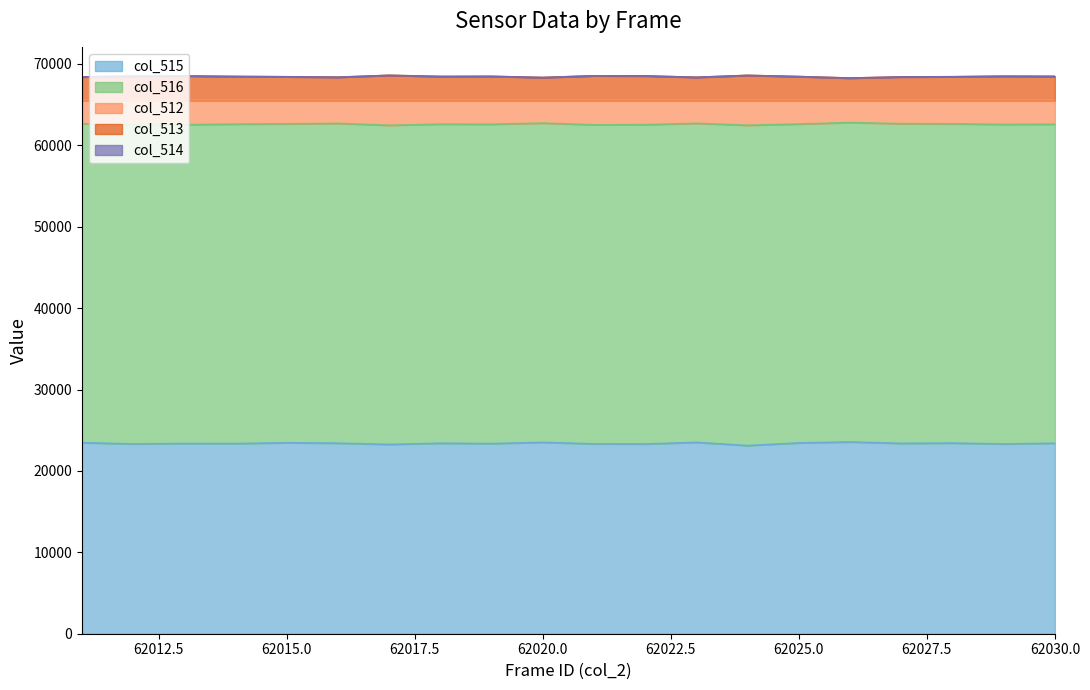

True or false: col_512 has more than 1 interior local peaks.

True